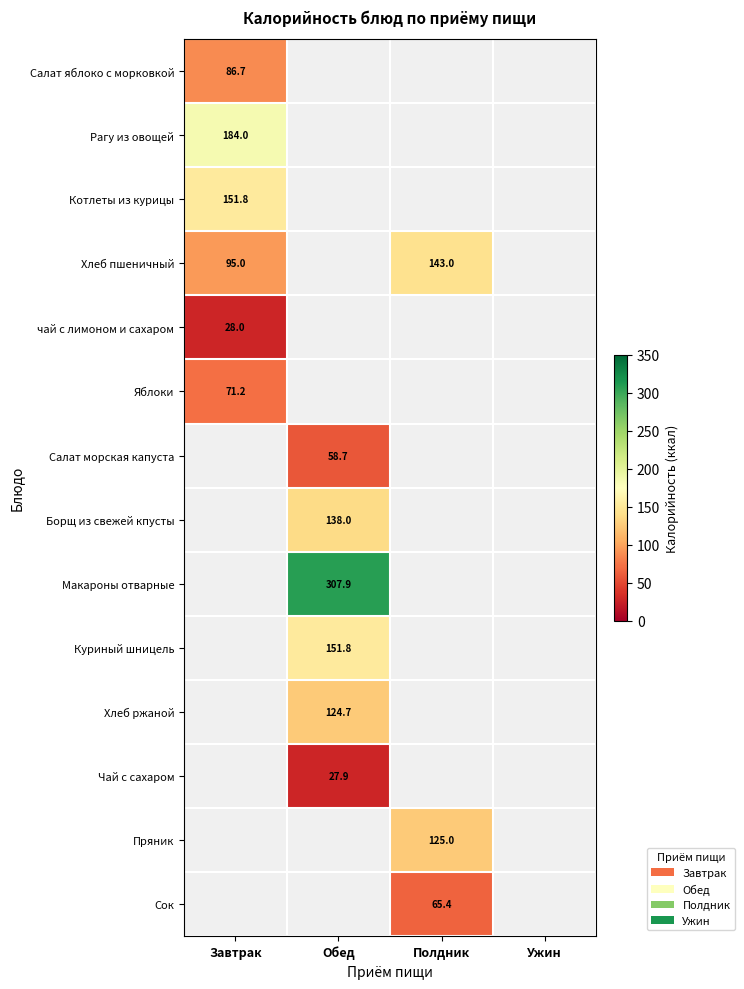

What is the maximum value shown in the chart?

307.9